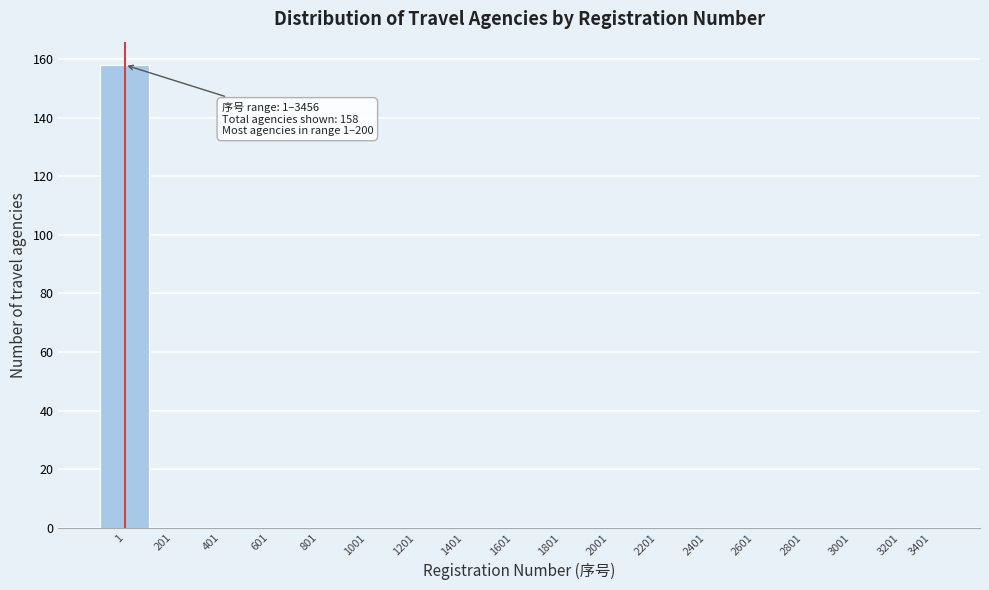

Reading left to right, extract all data points from this chart.

1=158	201=0	401=0	601=0	801=0	1001=0	1201=0	1401=0	1601=0	1801=0	2001=0	2201=0	2401=0	2601=0	2801=0	3001=0	3201=0	3401=0